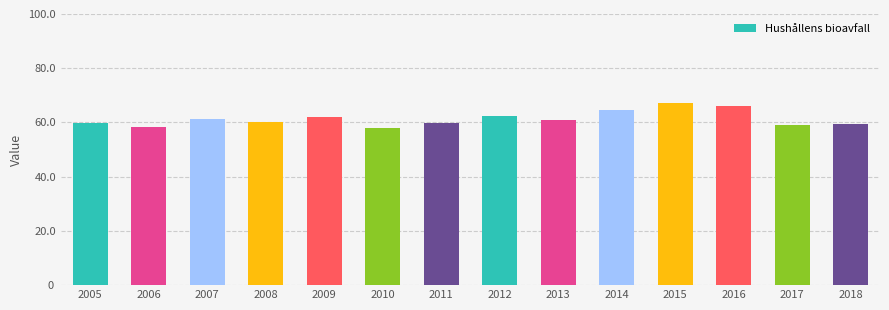

How many data points does each series have?

14